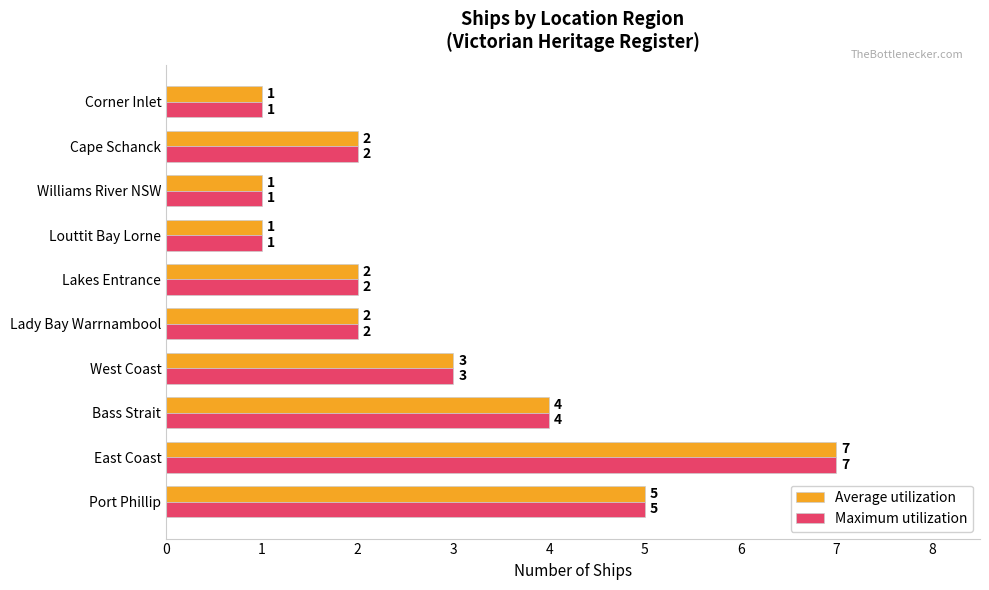

Is it true that Average utilization equals 3 at West Coast?

True